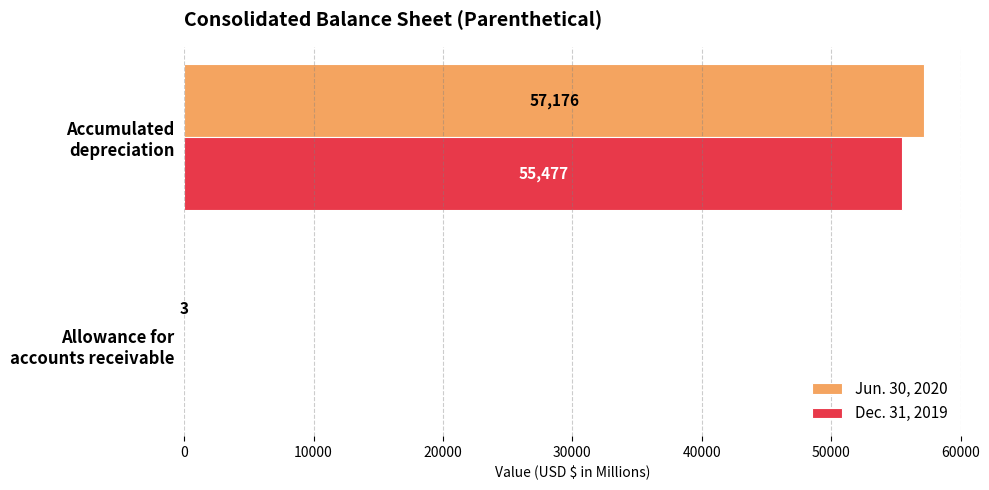

What is the sum of all Jun. 30, 2020 values?

57179